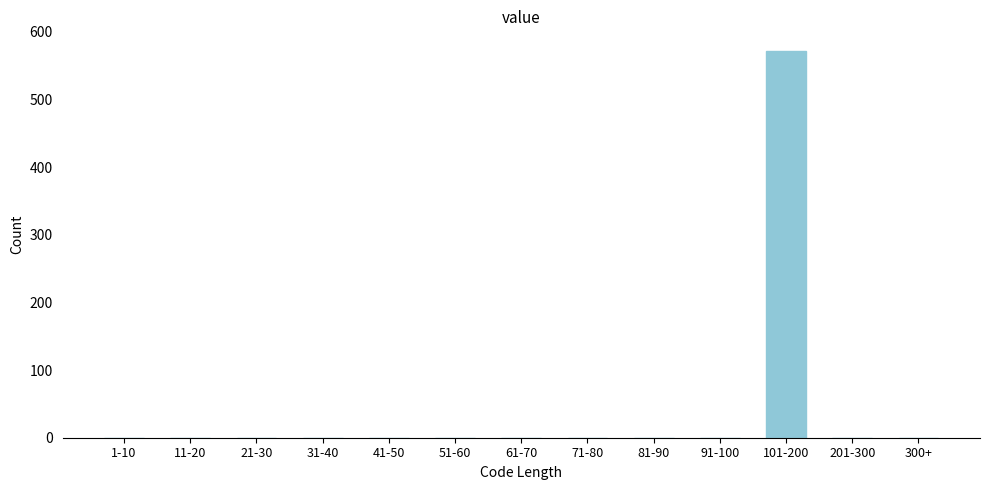

Reading left to right, extract all data points from this chart.

1-10=0	11-20=0	21-30=0	31-40=0	41-50=0	51-60=0	61-70=0	71-80=0	81-90=0	91-100=0	101-200=572	201-300=0	300+=0